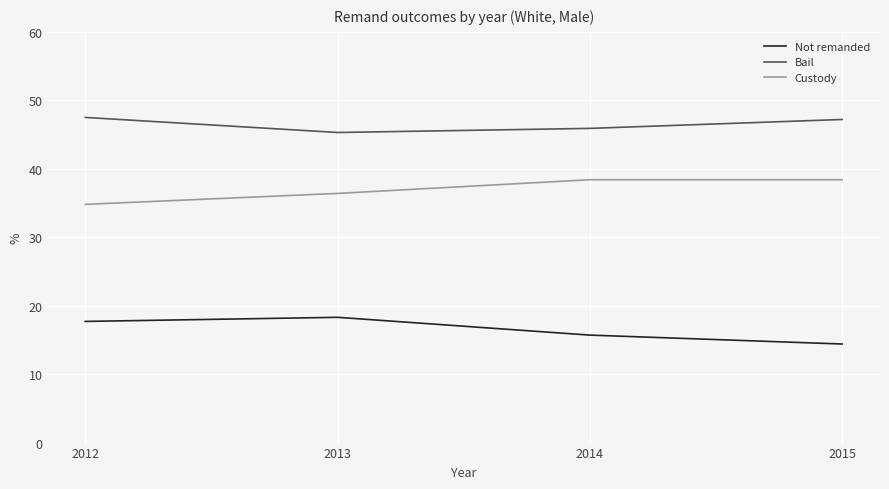

What is the total value across all series at 2014?

100.0